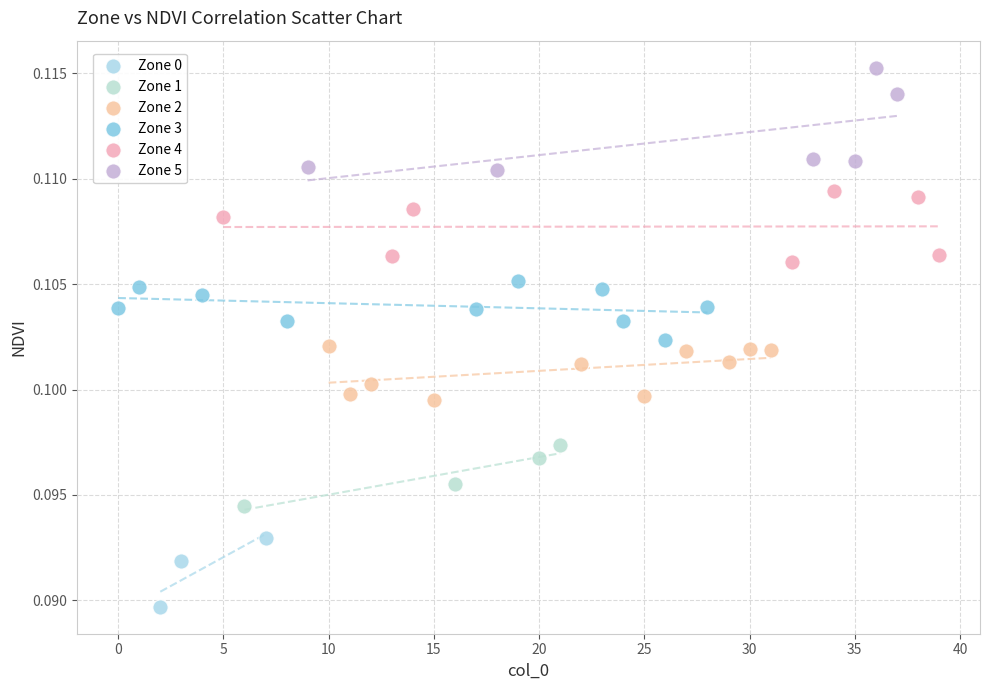

Which series has the widest spread of Y values?

Zone 5